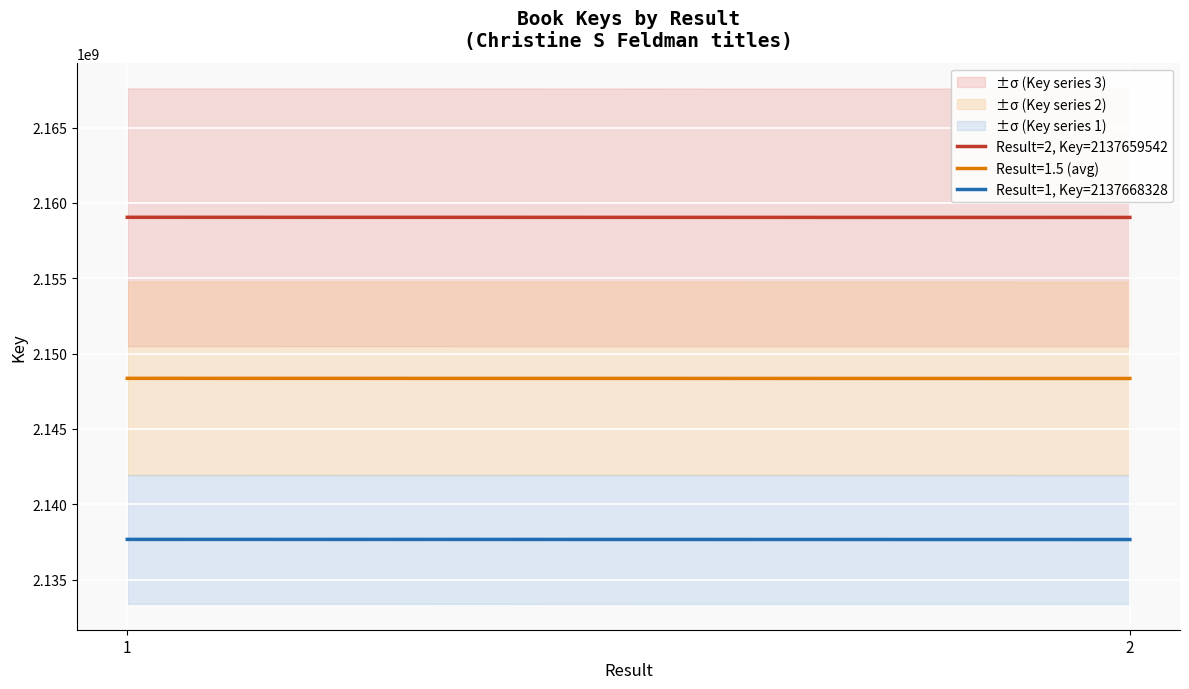

At which category does the chart reach its minimum across all series?

2